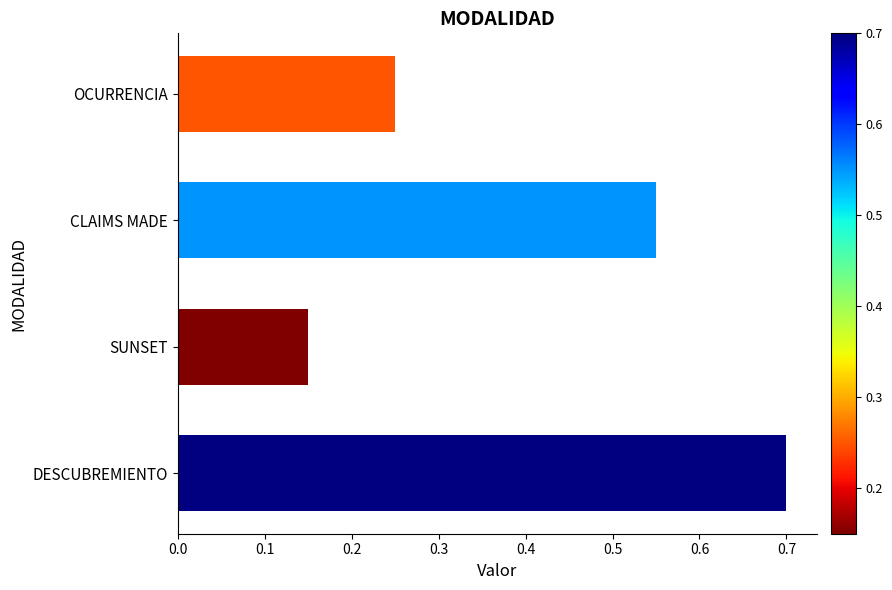

True or false: the data shows 0.7 at DESCUBREMIENTO.

True